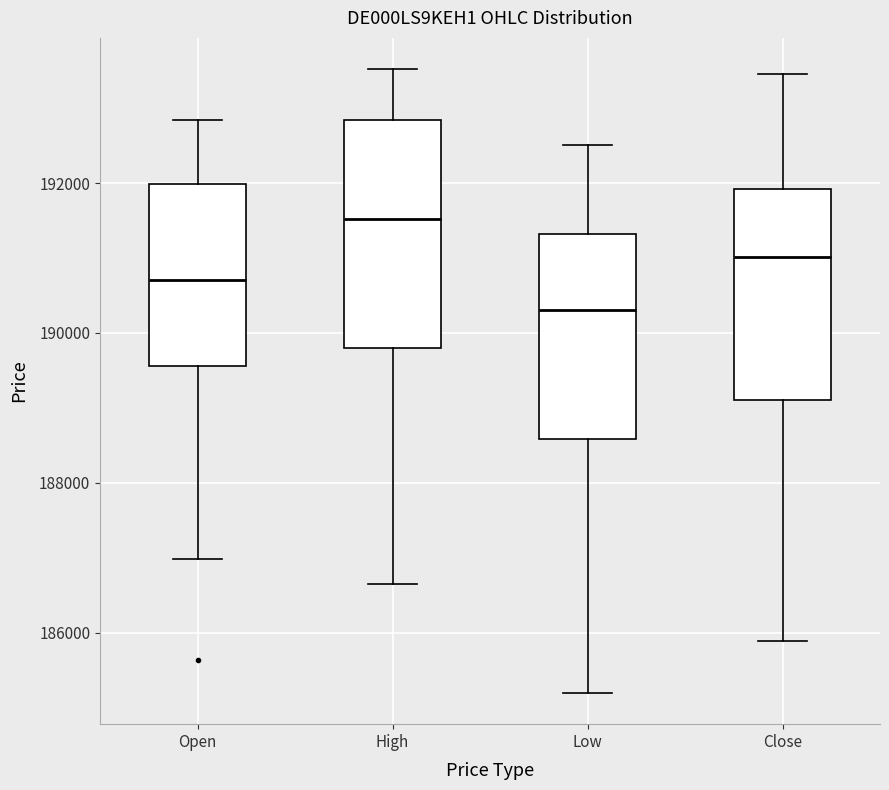

Reading left to right, read every box against the y-axis: the position of its median line, the range the box covers, and the ends of its whiskers. The values are not printed on the chart, so give them approximately, as read against the axis.

Open: median 190800, box 189600 to 192000, whiskers 187000 to 192800
High: median 191600, box 189800 to 192800, whiskers 186600 to 193600
Low: median 190400, box 188600 to 191400, whiskers 185200 to 192600
Close: median 191000, box 189200 to 192000, whiskers 185800 to 193400